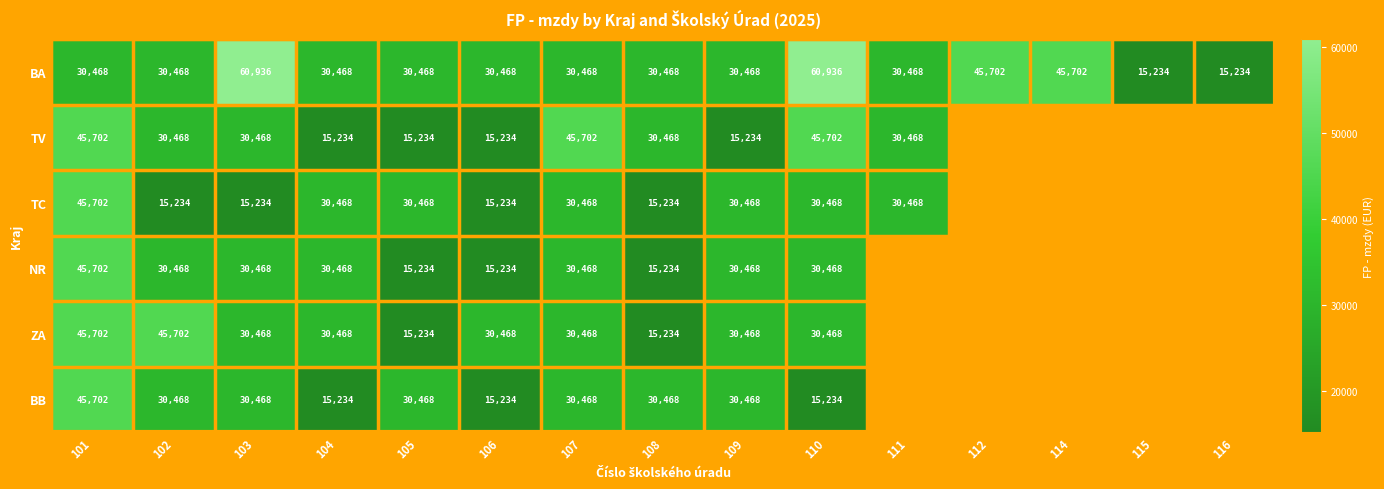

The BA series shows 4243 at 115. True or false?

False